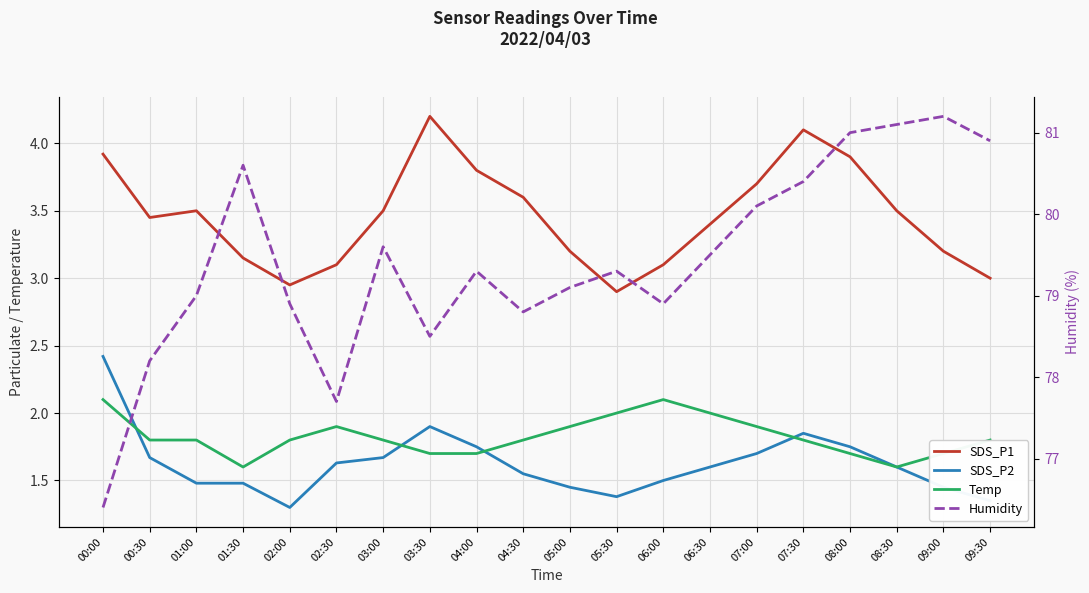

At which category is the sum across all series the highest?

08:00